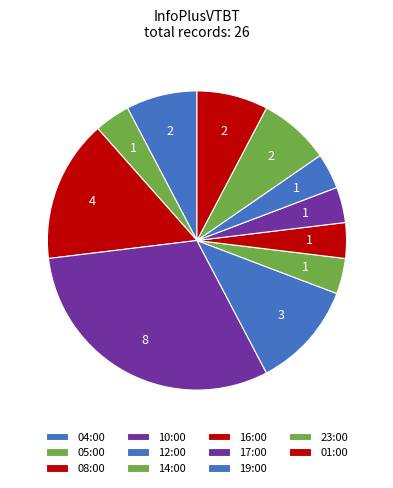

Is there a majority slice in this chart?

No